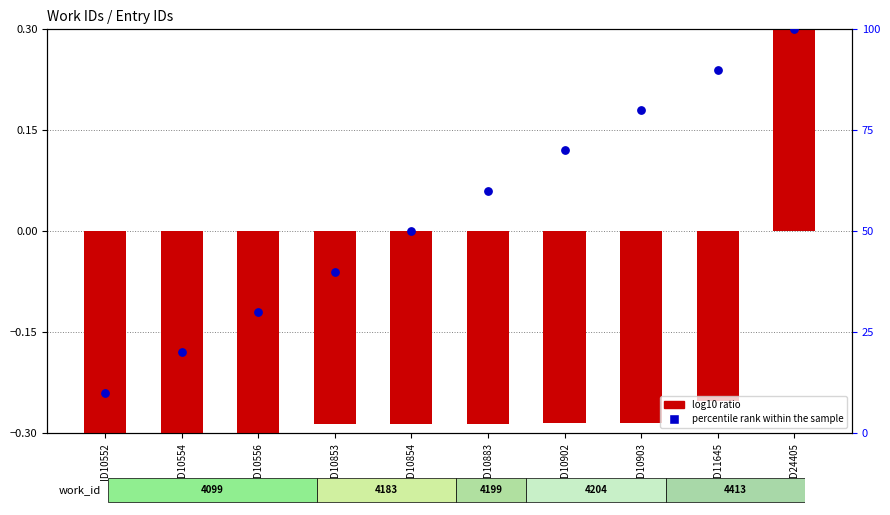

What is the total value across all series at ID24405?

100.3